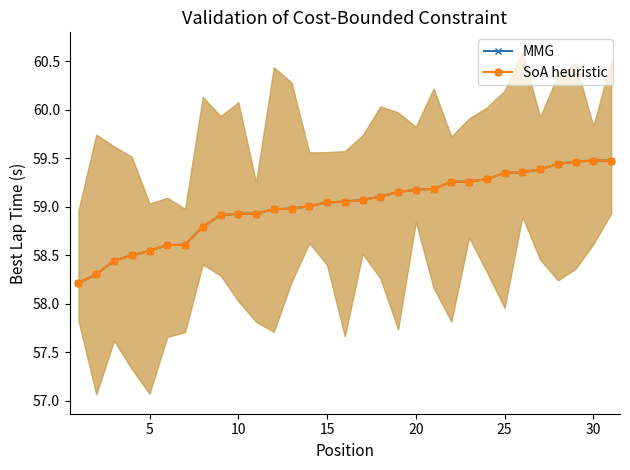

Is it true that SoA heuristic equals 59.5 at 30?

True